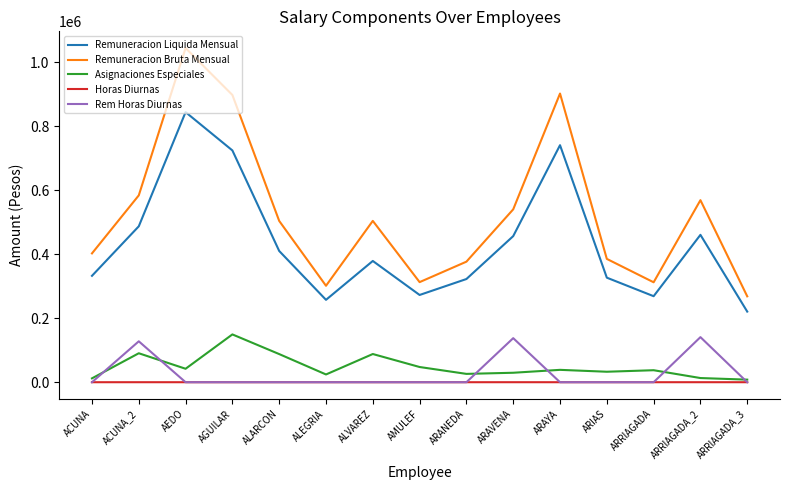

What is the difference between the highest and lowest values at ARANEDA?

376618